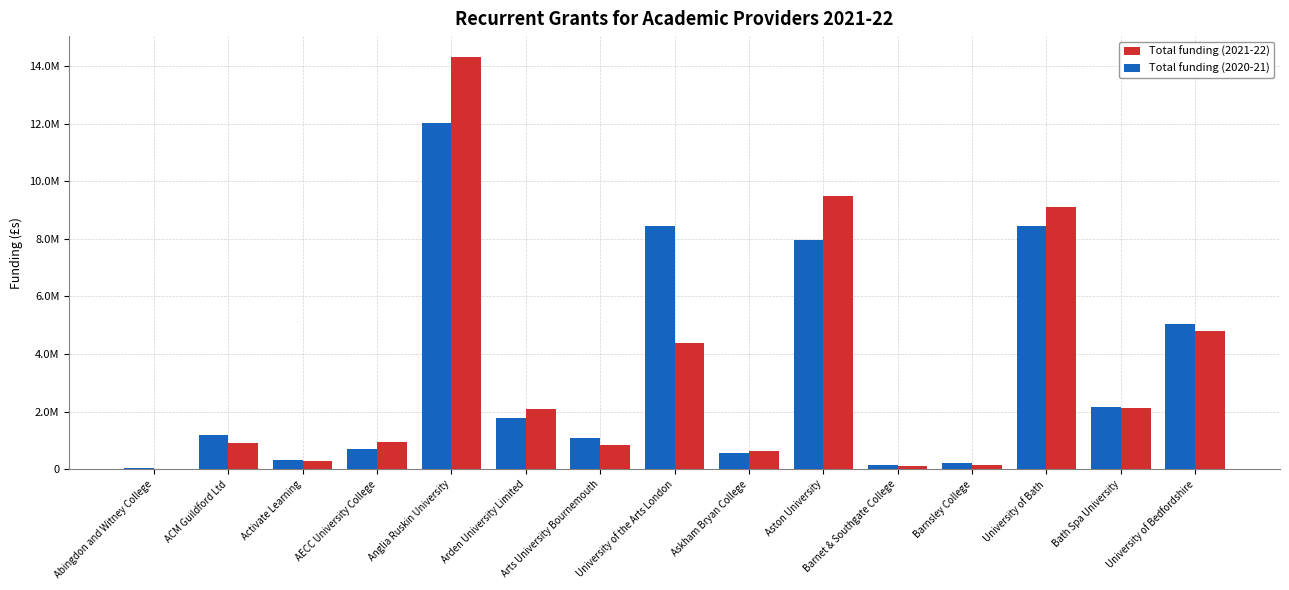

At Barnet & Southgate College, list the series in order from smallest to largest.

Total funding (2021-22), Total funding (2020-21)